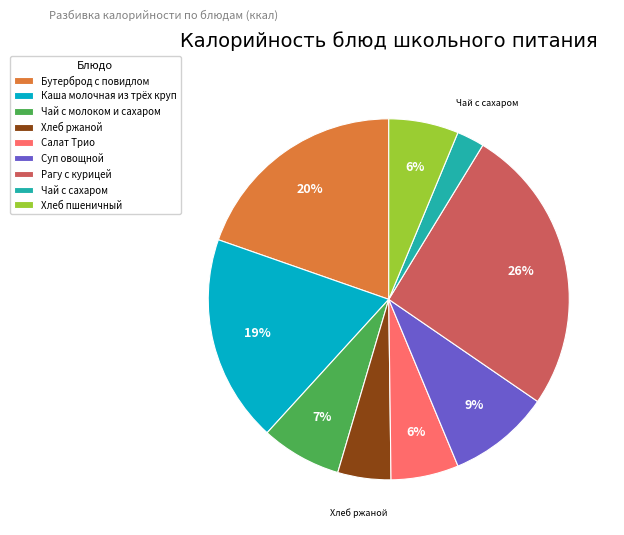

To the nearest percent, what is the combined percentage of Суп овощной and Каша молочная из трёх круп?

28%